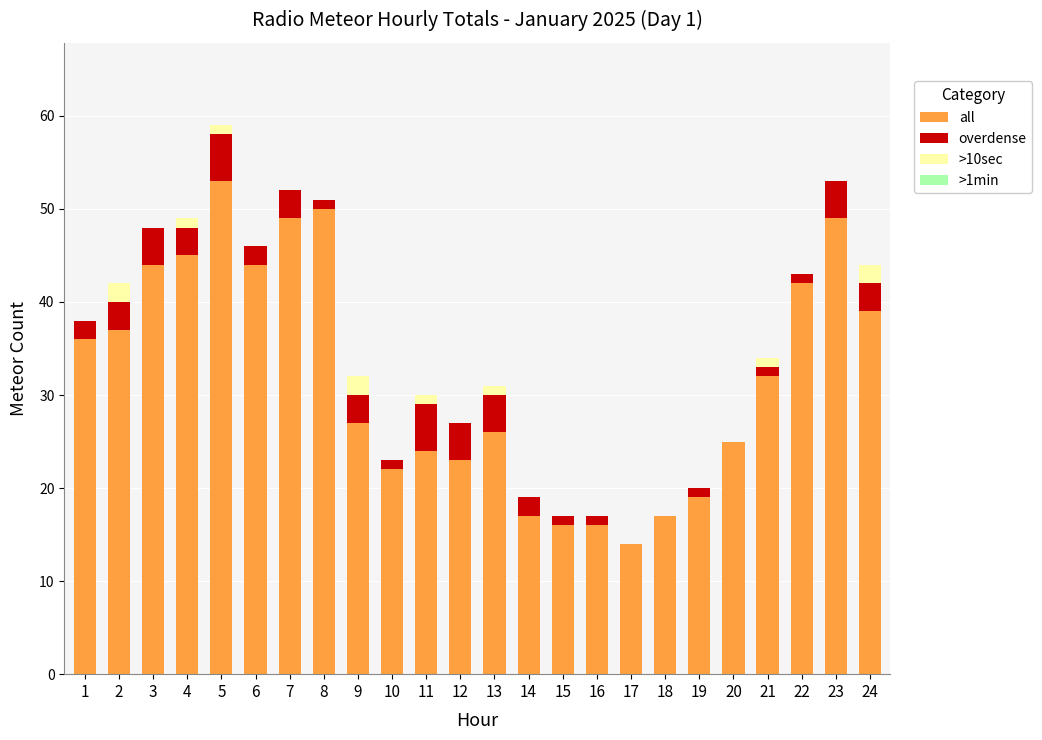

What is the highest value of the all series?

53